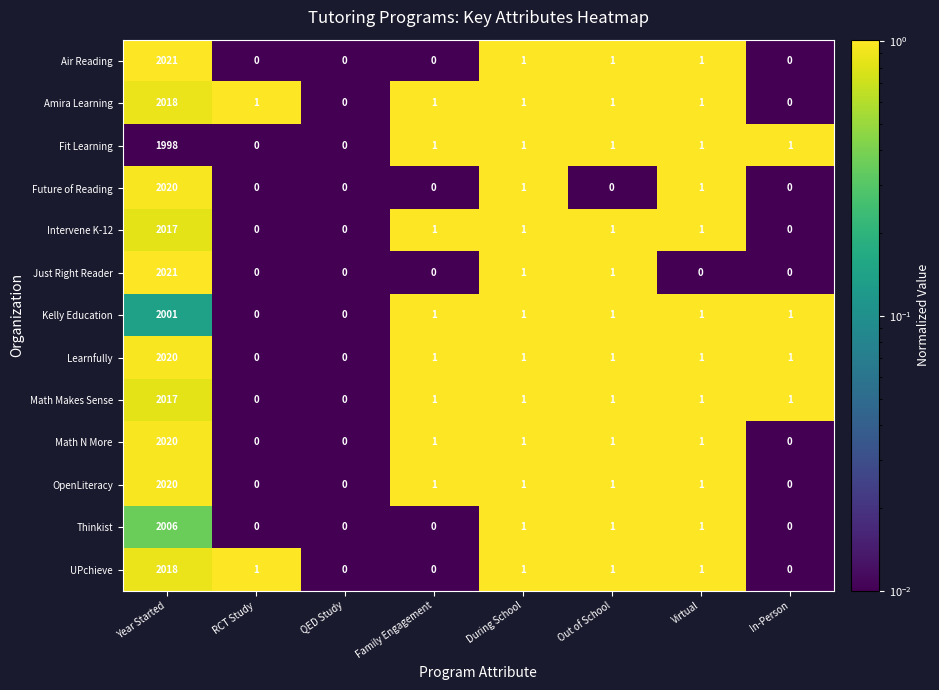

Where does the Math N More series first go above 1?

Year Started